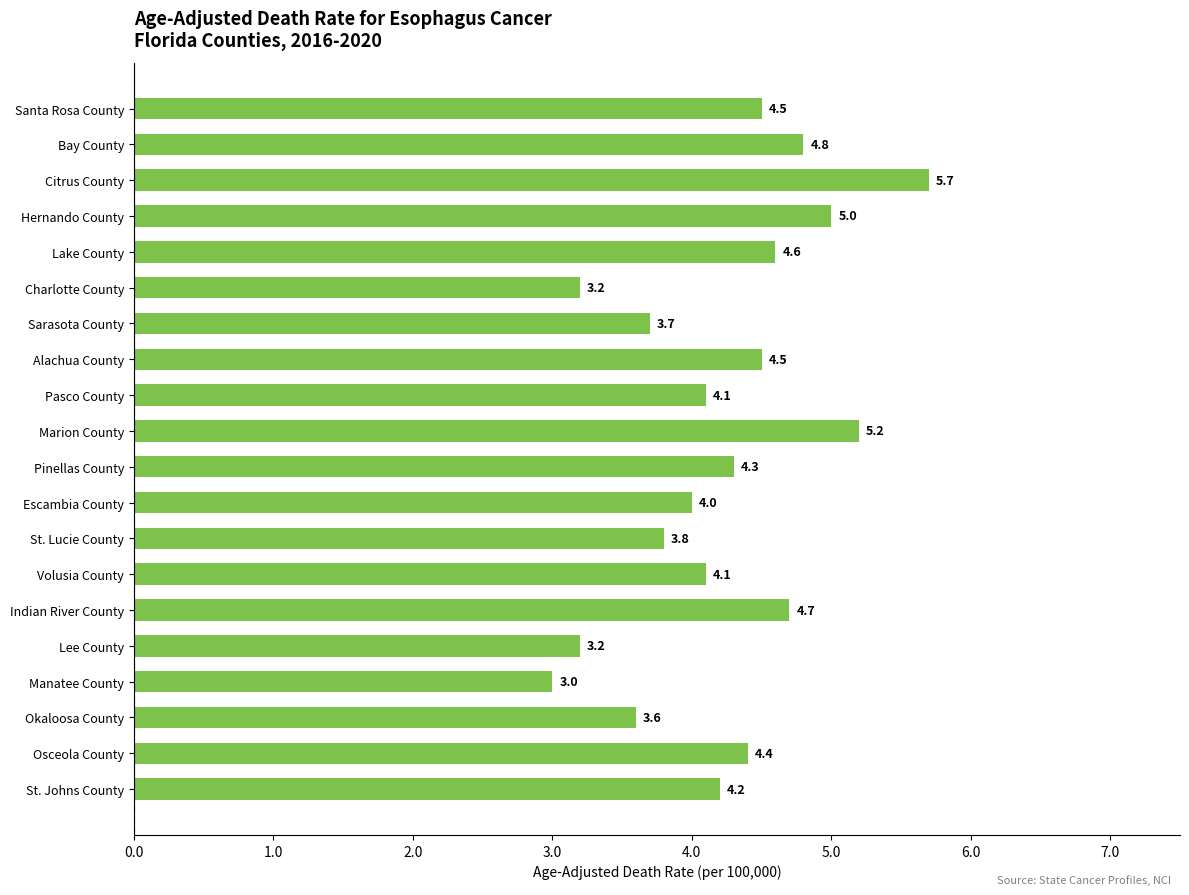

Which label corresponds to the largest value in the chart?

Citrus County